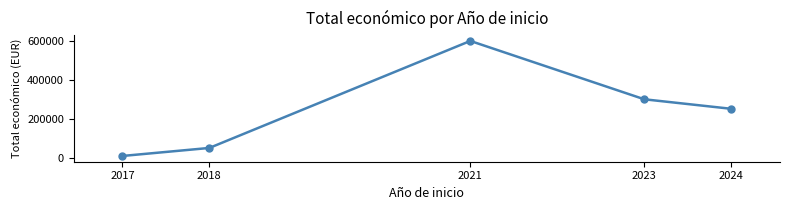

Reading left to right, what are all the values shown in this chart?

2017=9832	2018=50929	2021=598659	2023=299988	2024=251272